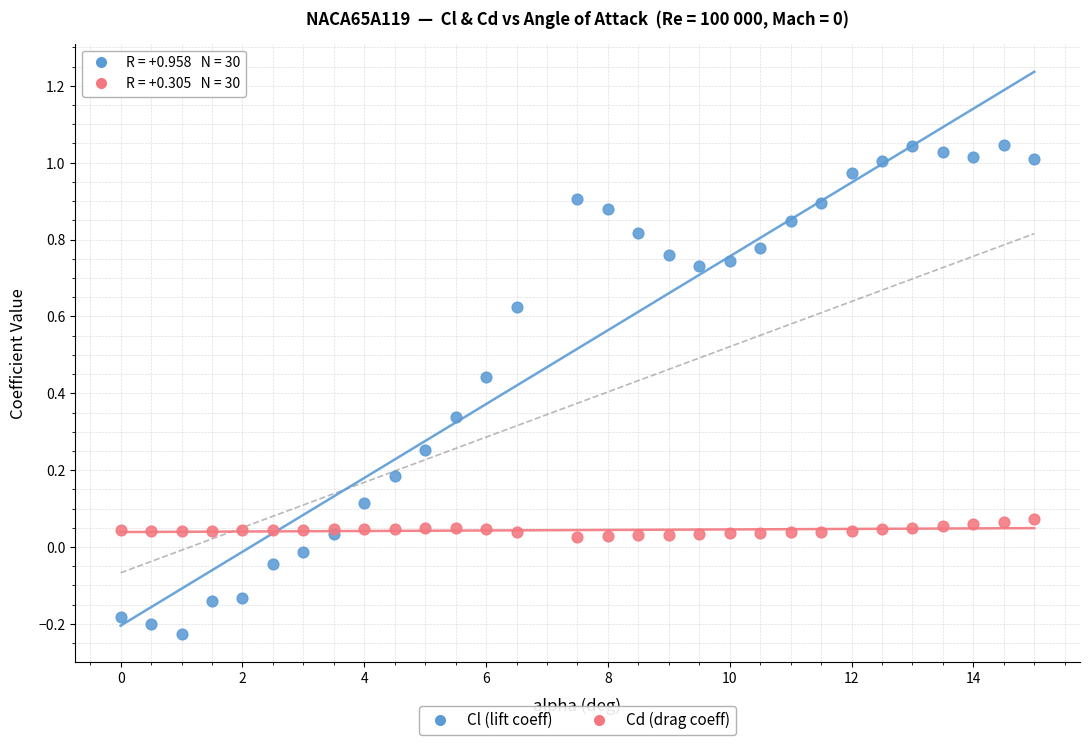

Which series reaches the minimum Y coordinate?

Cl (lift coeff)